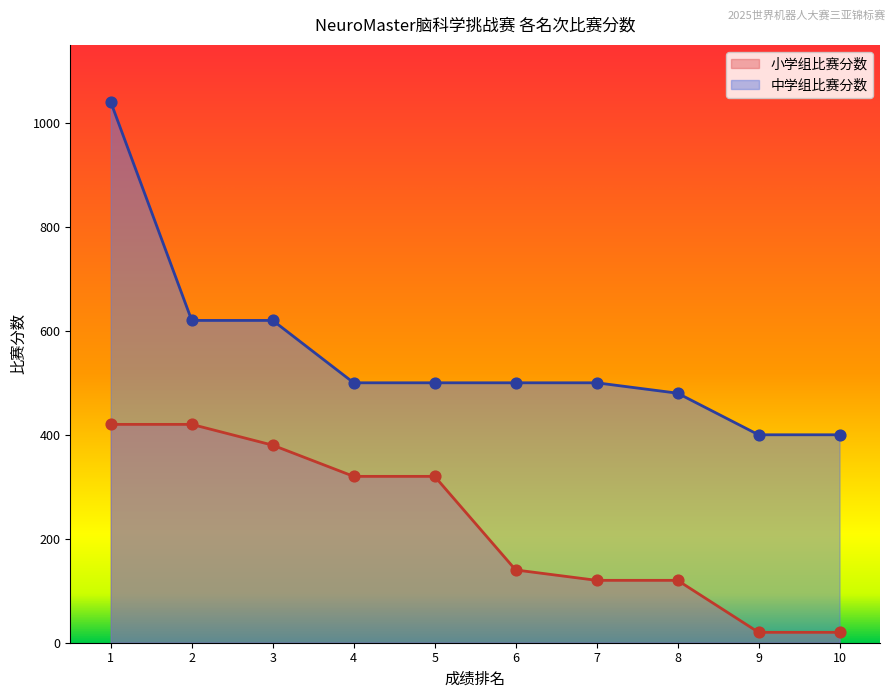

At which category is the sum across all series the highest?

1